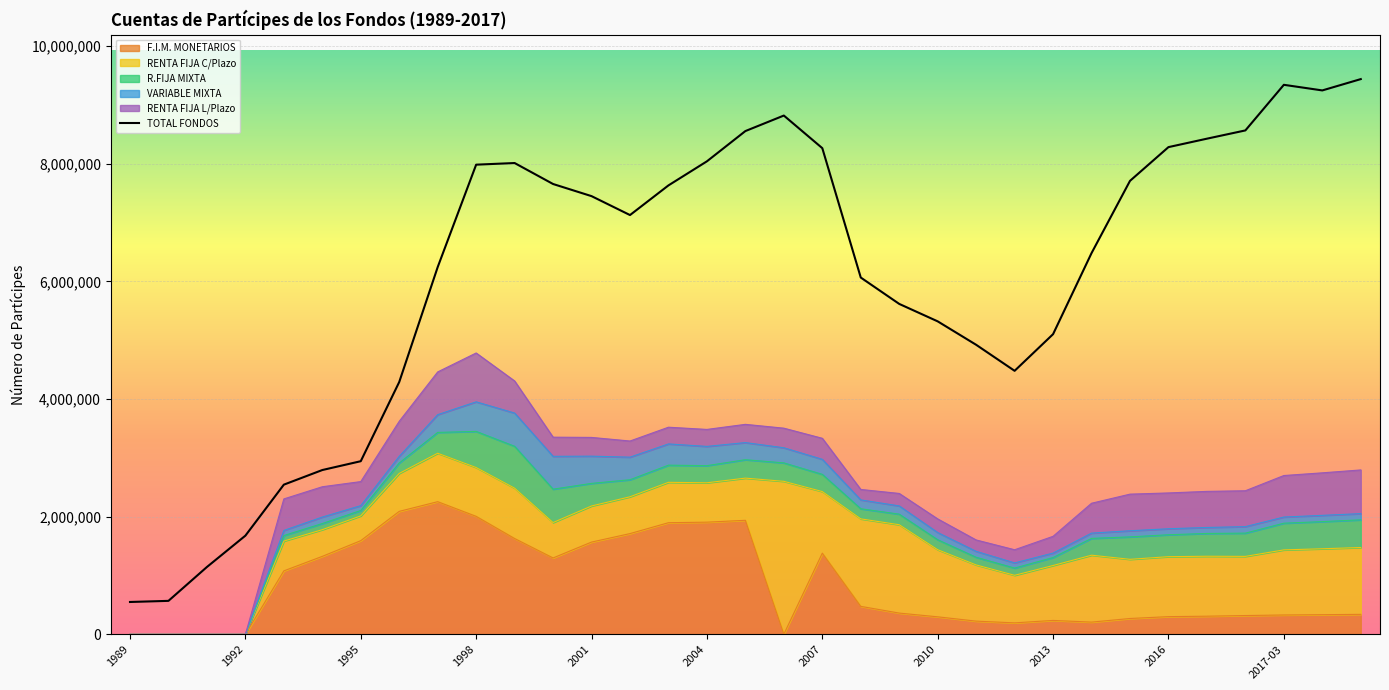

True or false: TOTAL FONDOS has a value of 8818693 at 2006.

True